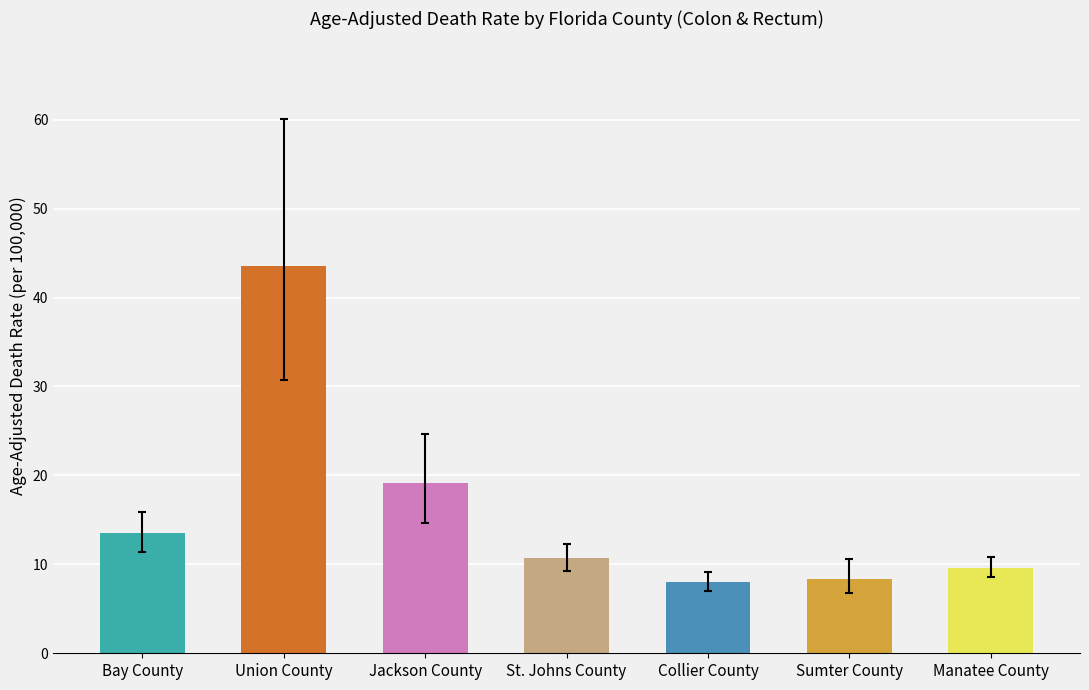

Where is the data nearest to the value 25?

Jackson County